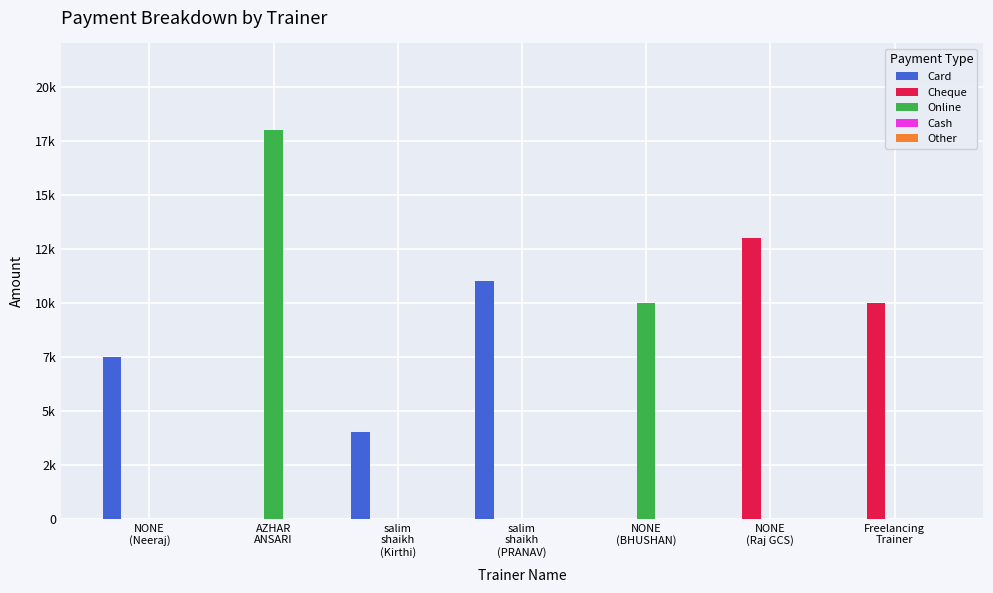

Count the Cheque values in the range 0 to 10000.

6